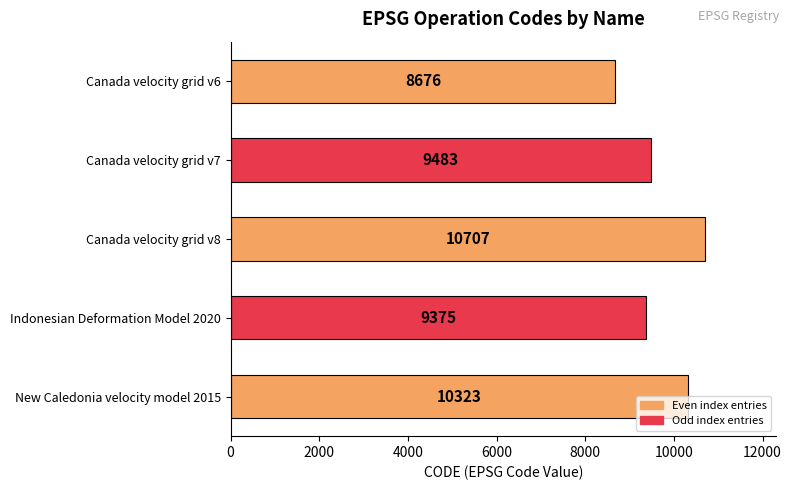

How many categories are shown in the chart?

5